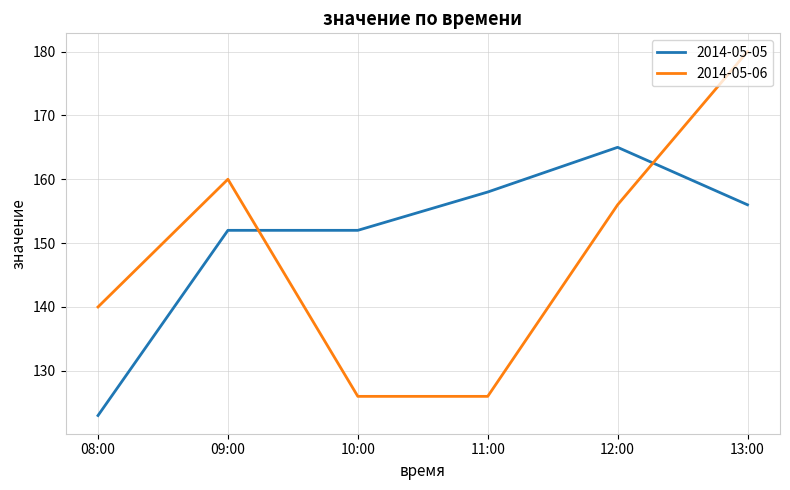

What is the total value across all series at 11:00?

284